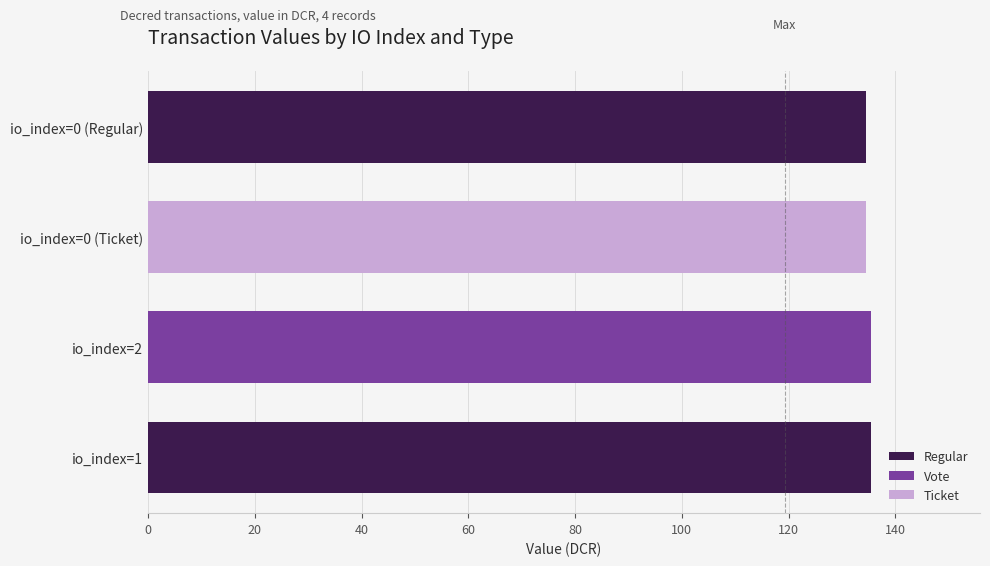

How many series are shown in this chart?

3